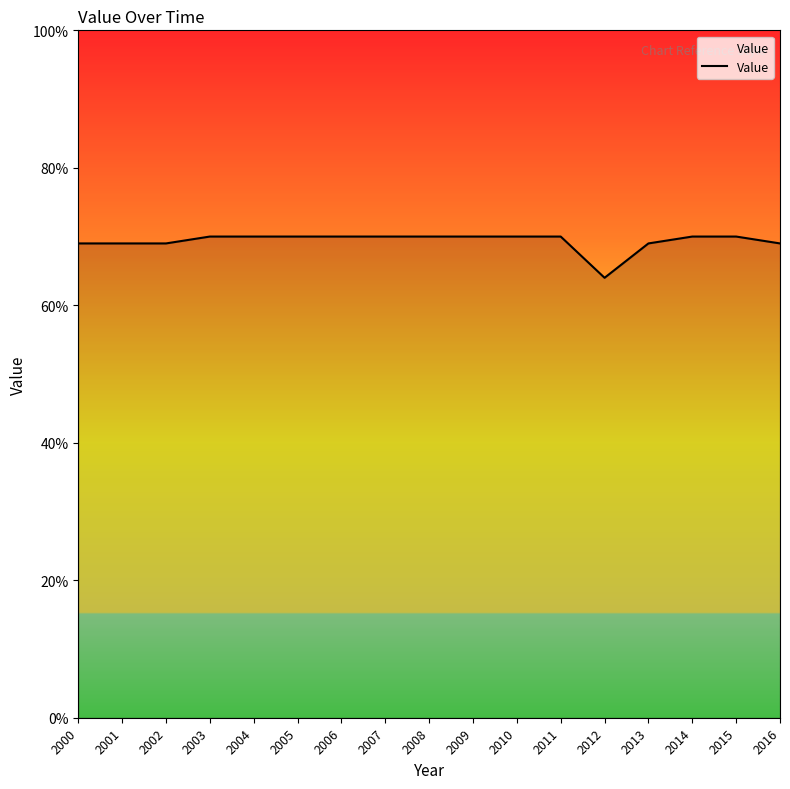

True or false: there are more than 2 points higher than both neighbors.

False